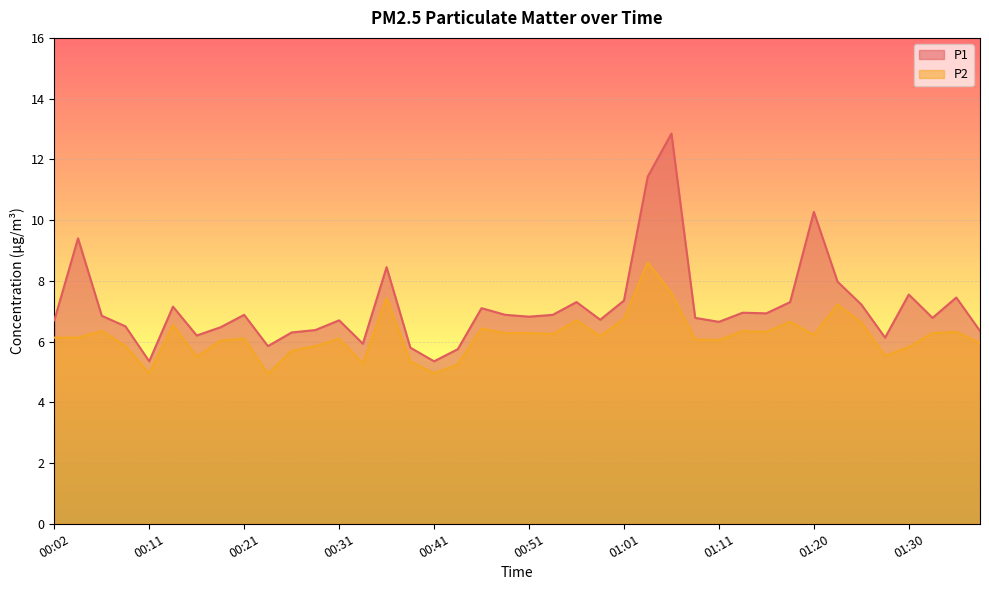

What is the label of the 18th point from the right?

00:56